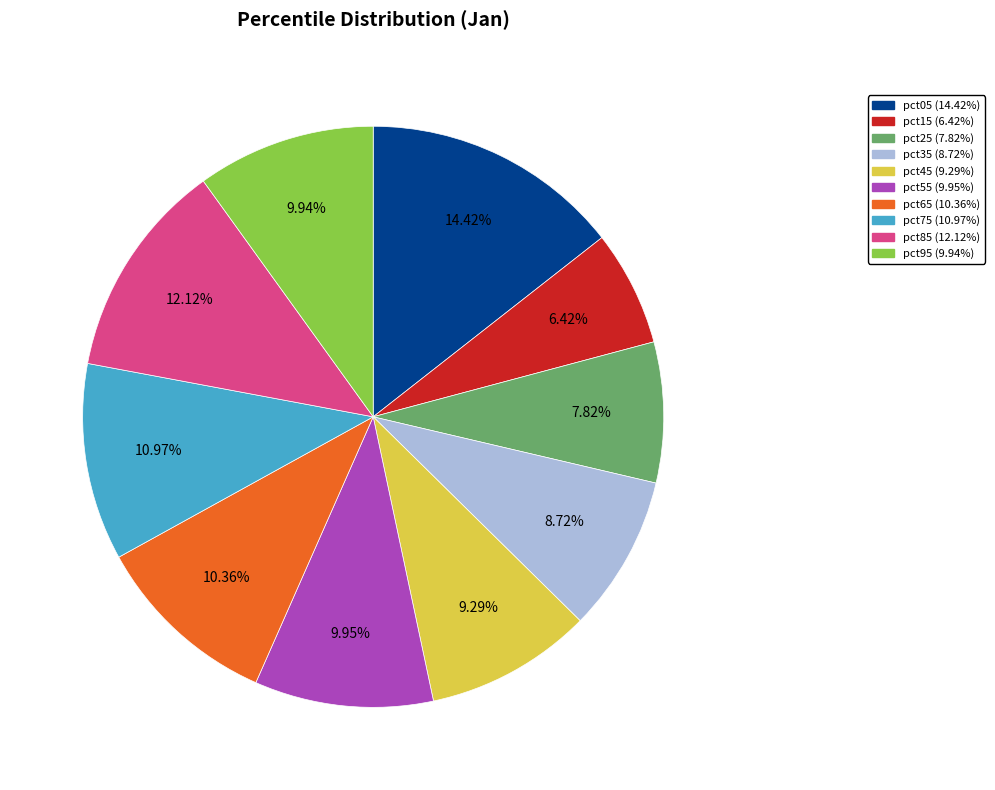

Which has a higher value, pct75 or pct25?

pct75